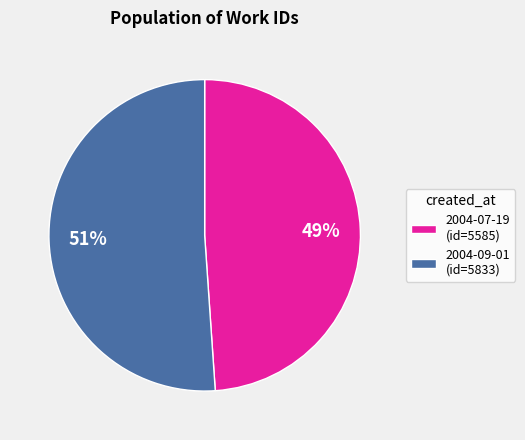

Do 2004-07-19 (id=5585) and 2004-09-01 (id=5833) together represent more than half of the pie?

Yes